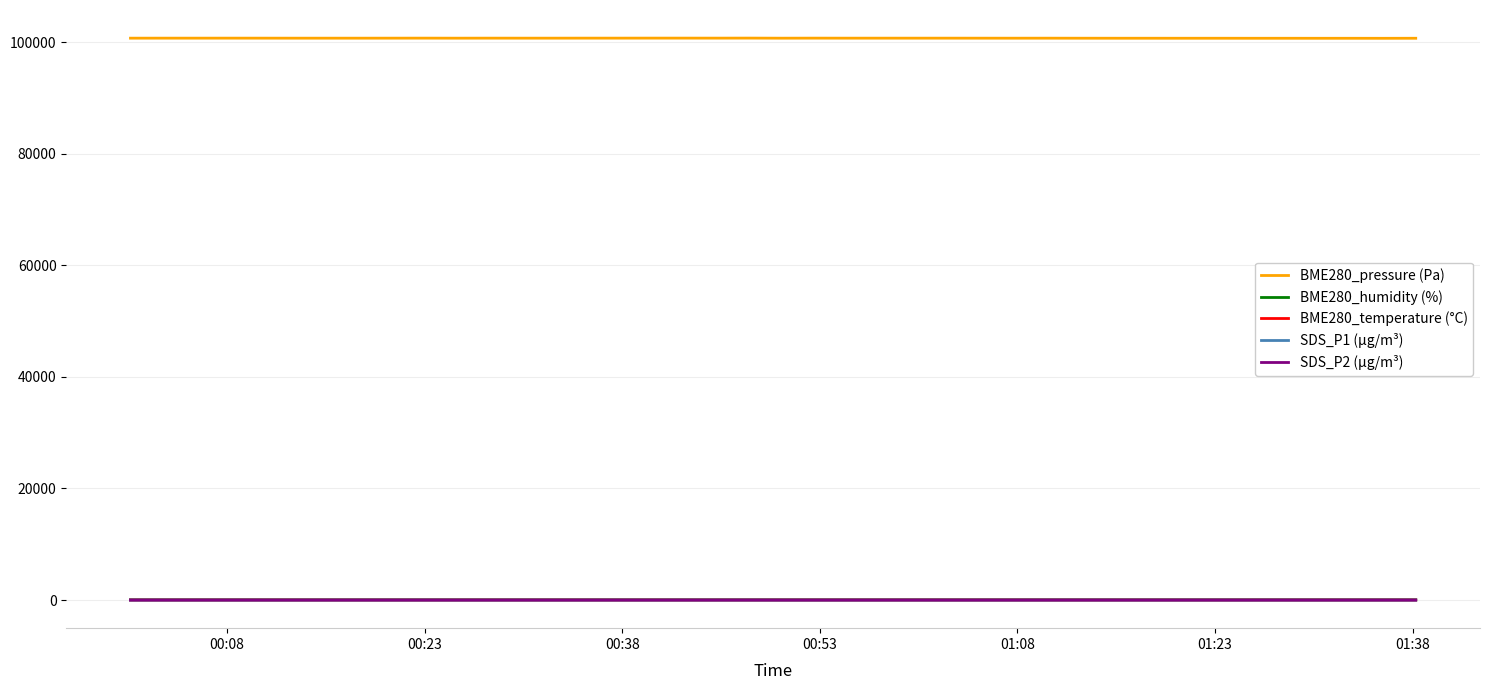

What is the lowest value of the BME280_pressure (Pa) series?

100666.0